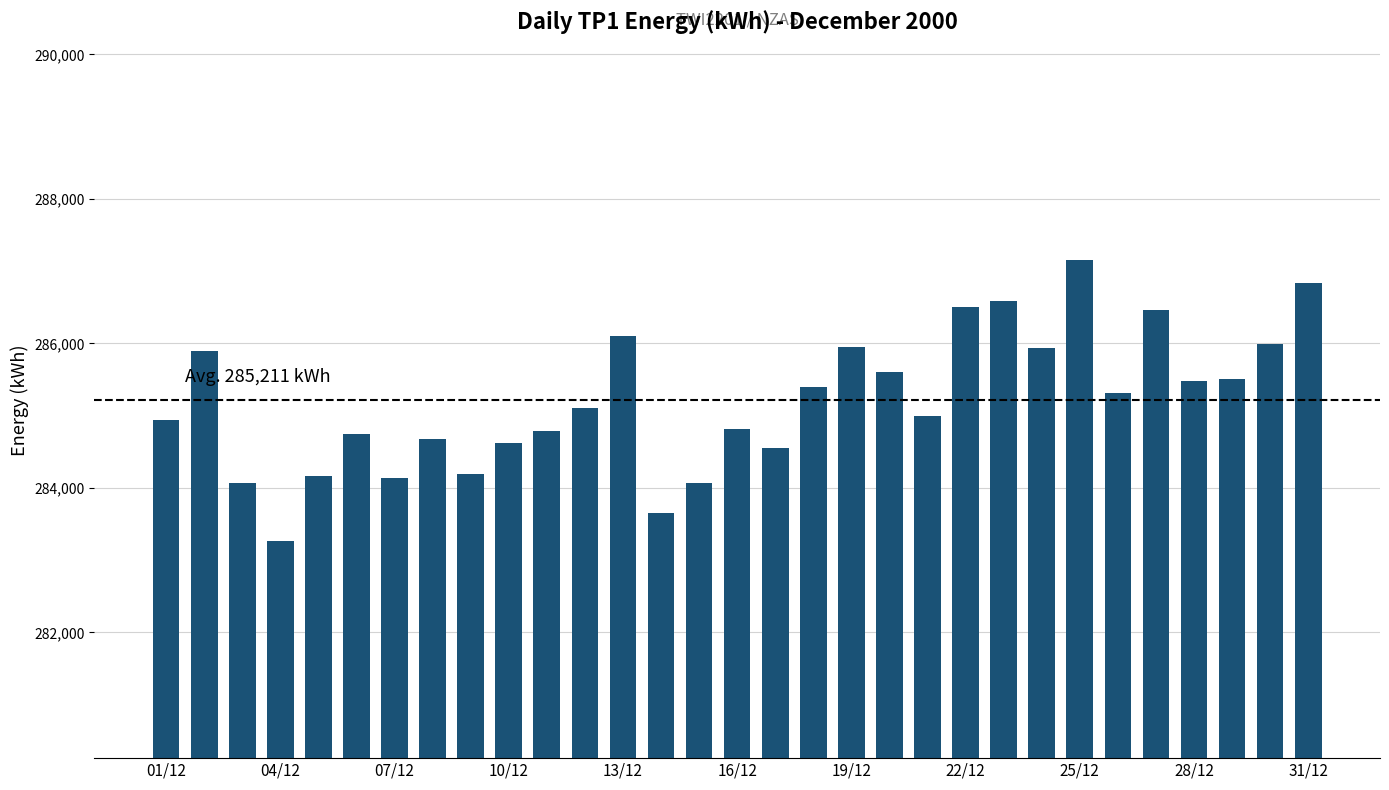

What is the average value?

285211